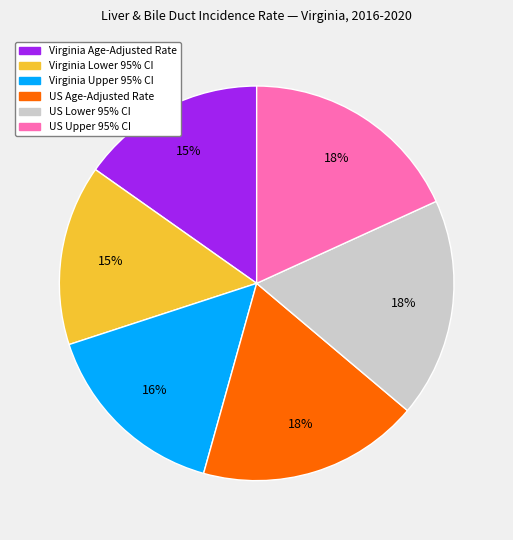

Between US Upper 95% CI and Virginia Upper 95% CI, which is larger?

US Upper 95% CI